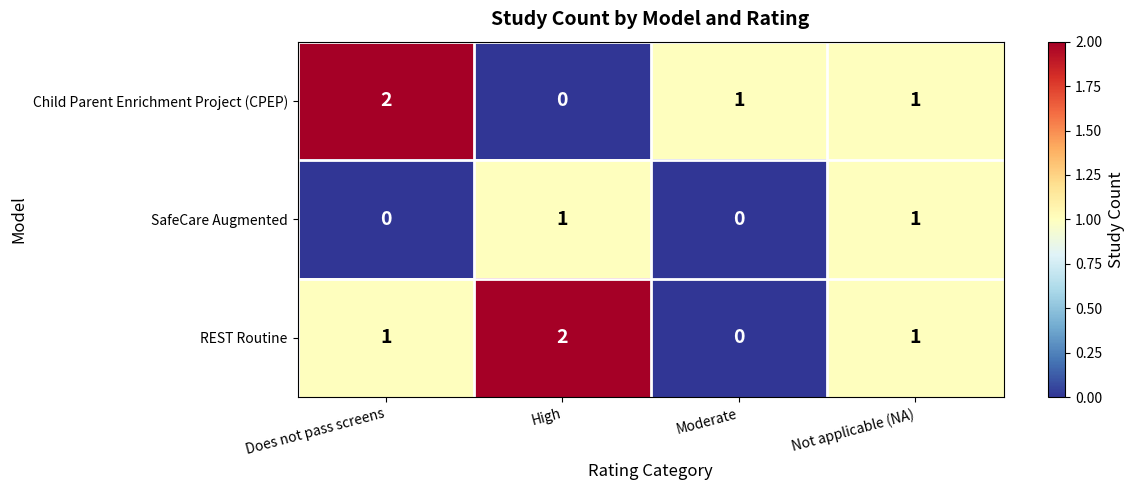

The REST Routine series shows 0 at Moderate. True or false?

True